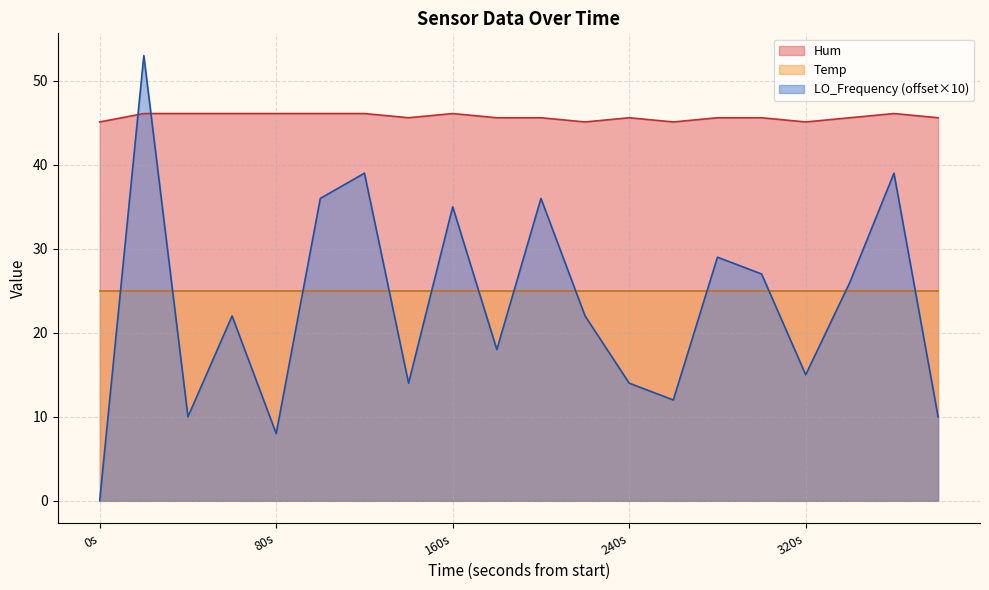

How many lines are shown in the chart?

3